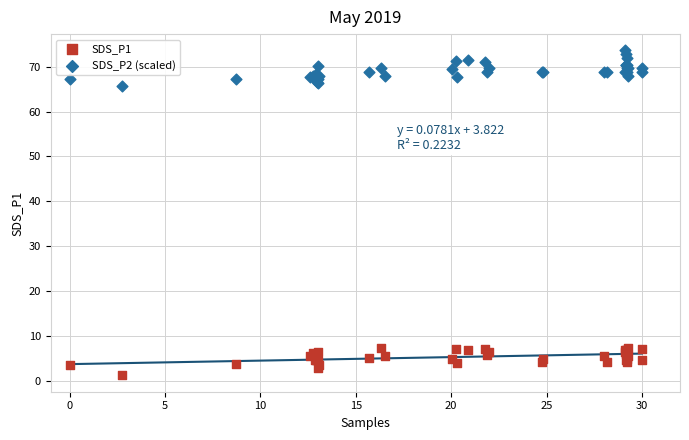

Which series contains the highest Y value?

SDS_P2 (scaled)